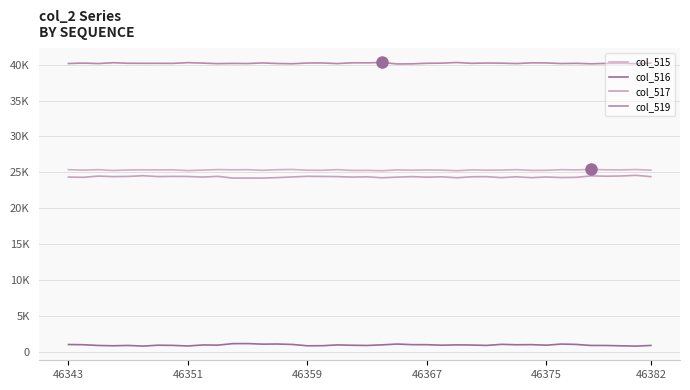

True or false: col_519 has more than 2 points higher than both neighbors.

True